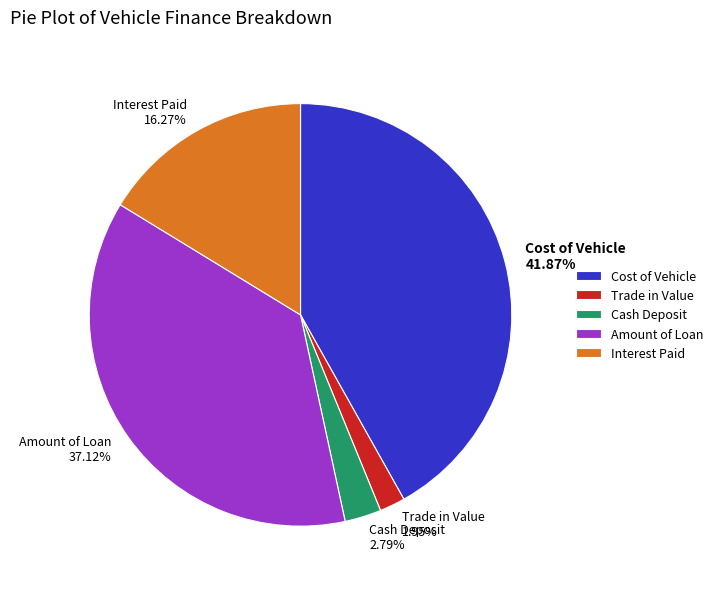

To the nearest percent, what is the average slice percentage?

20%